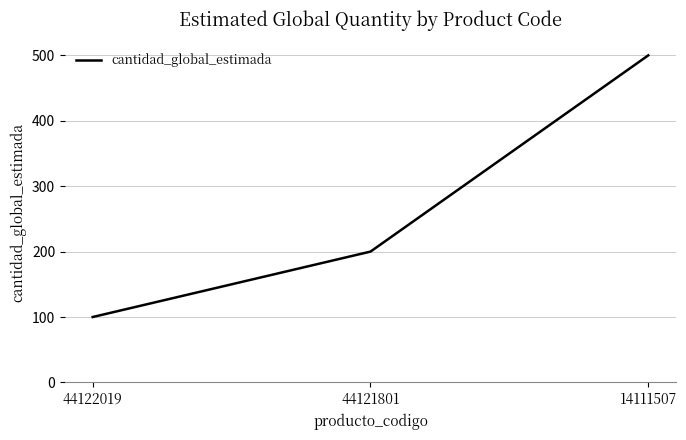

What is the ratio of the value at 44121801 to the value at 14111507?

0.4